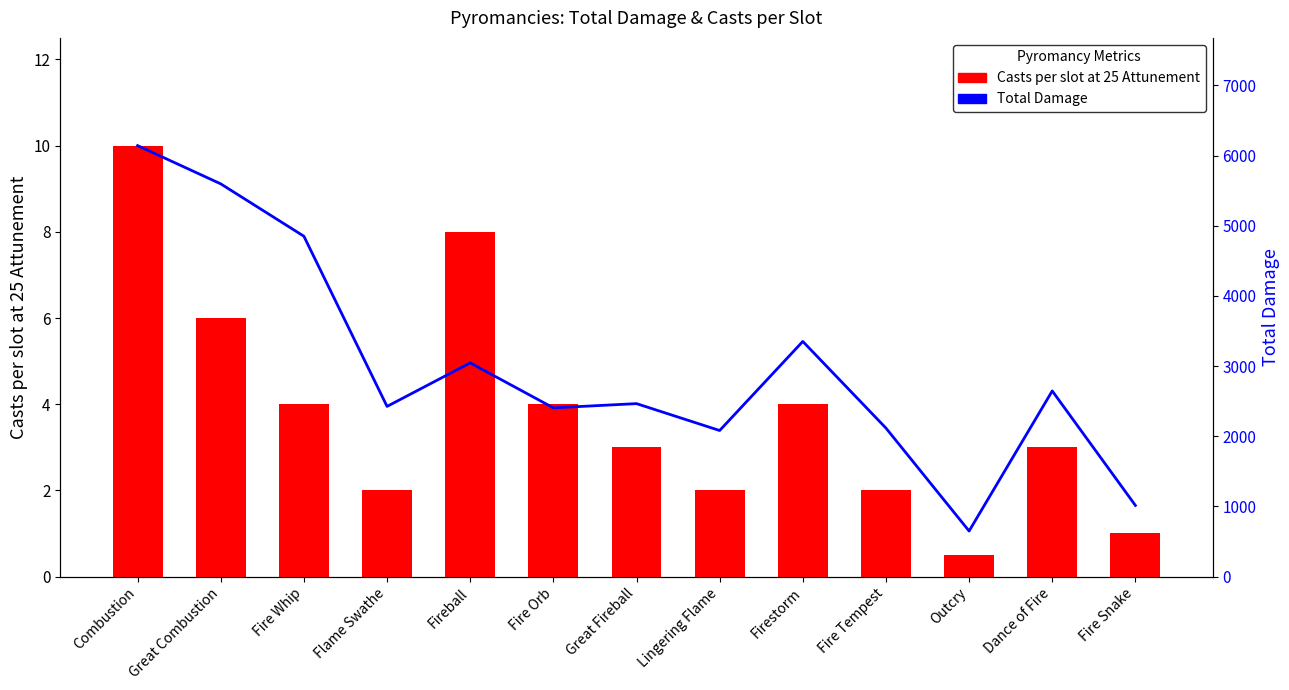

Rank the series by their average value, from highest to lowest.

Total Damage, Casts per slot at 25 Attunement